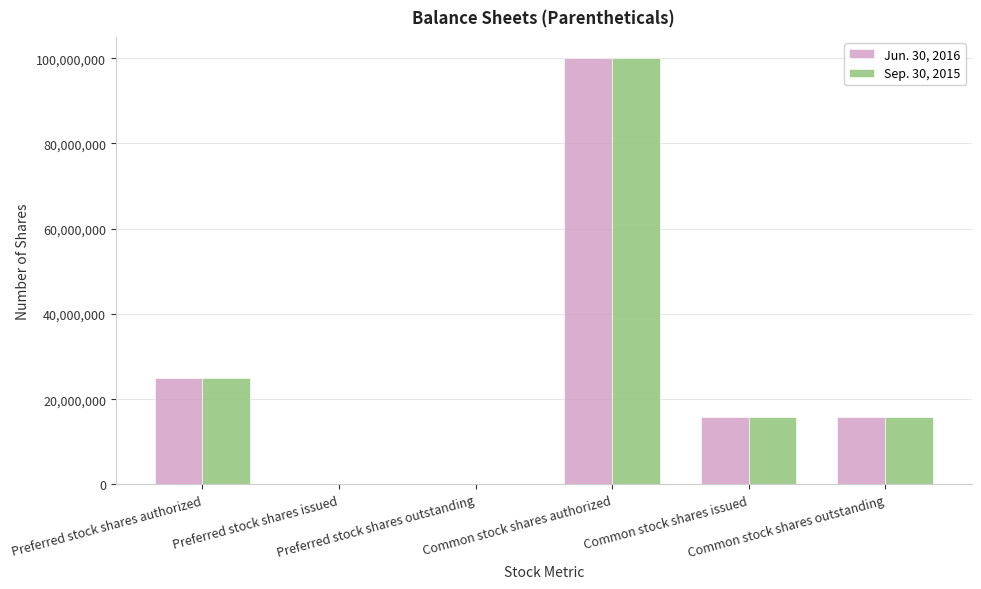

What is the sum of all Jun. 30, 2016 values?

156440000